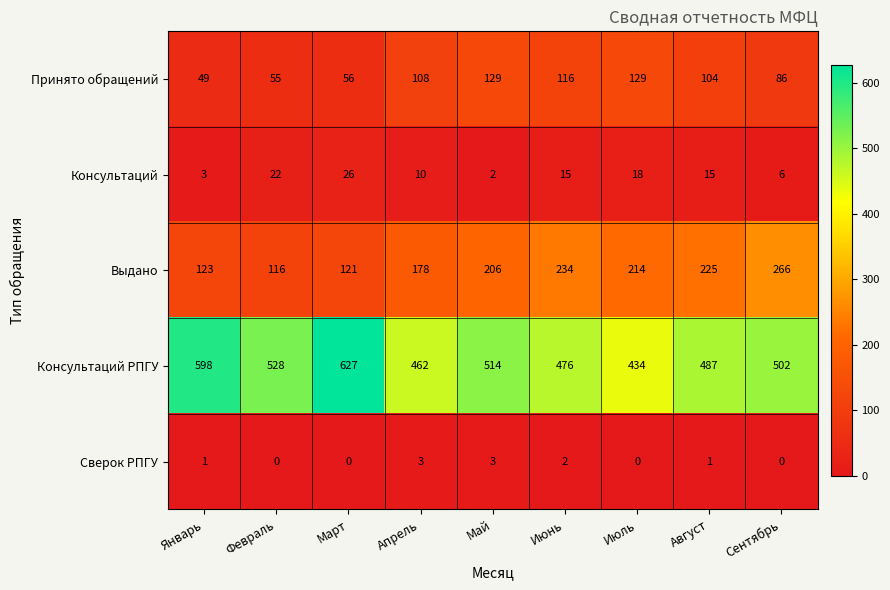

What is the highest value of the Принято обращений series?

129